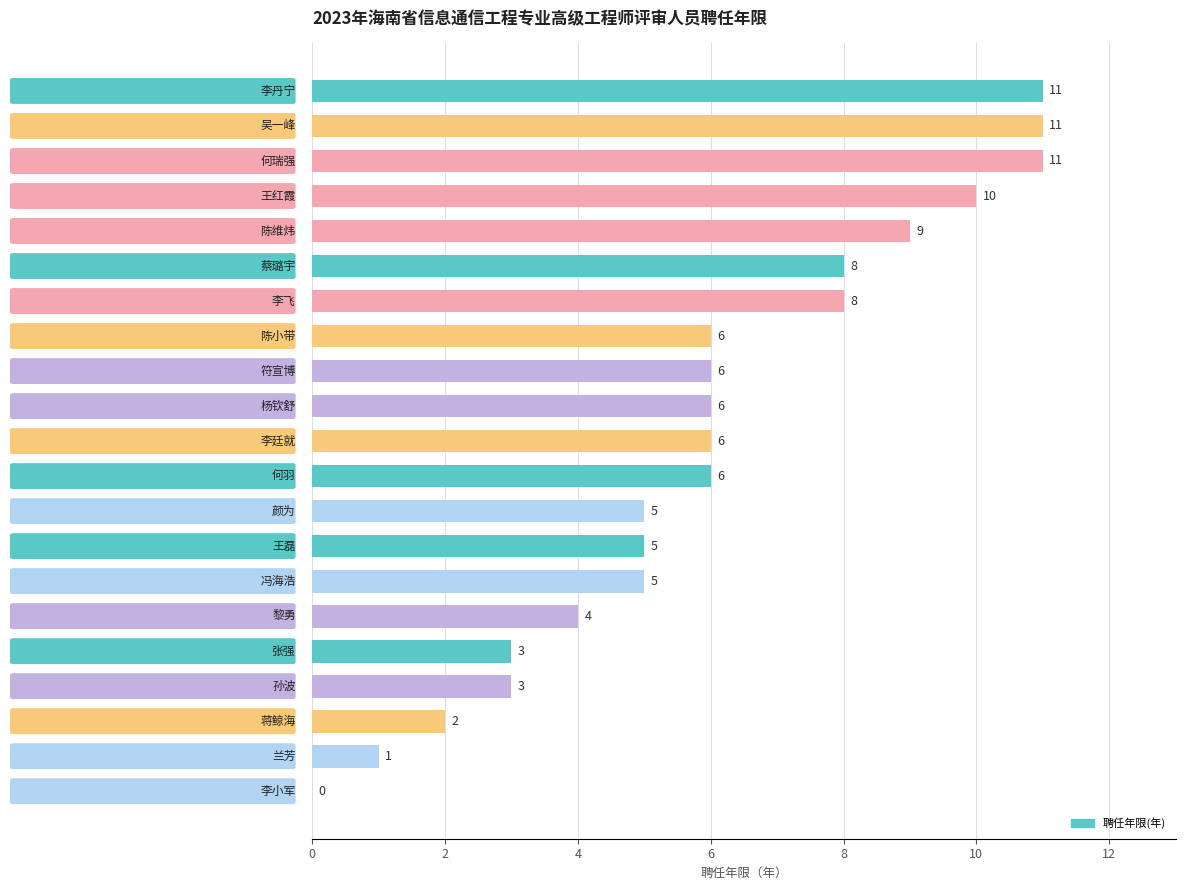

What is the greatest value displayed?

11